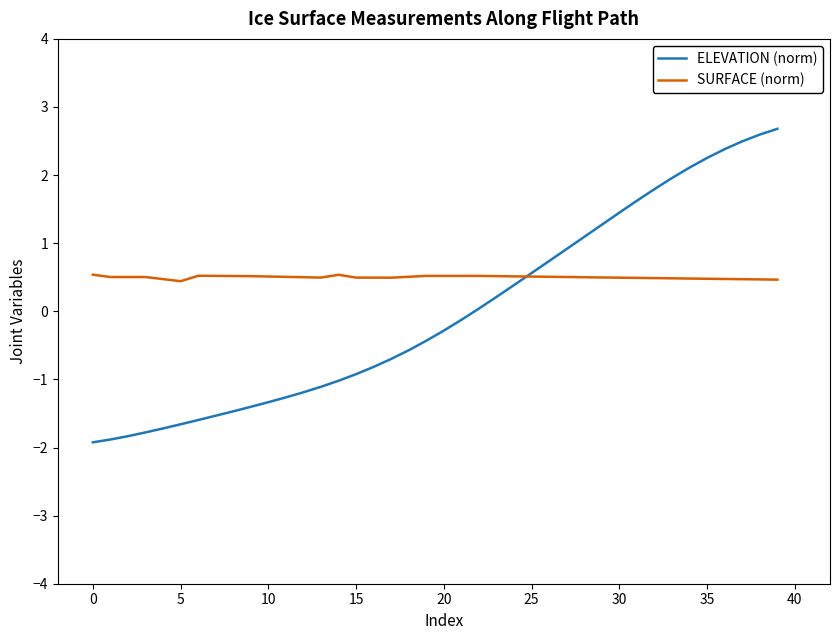

Rank the series by their average value, from highest to lowest.

SURFACE (norm), ELEVATION (norm)